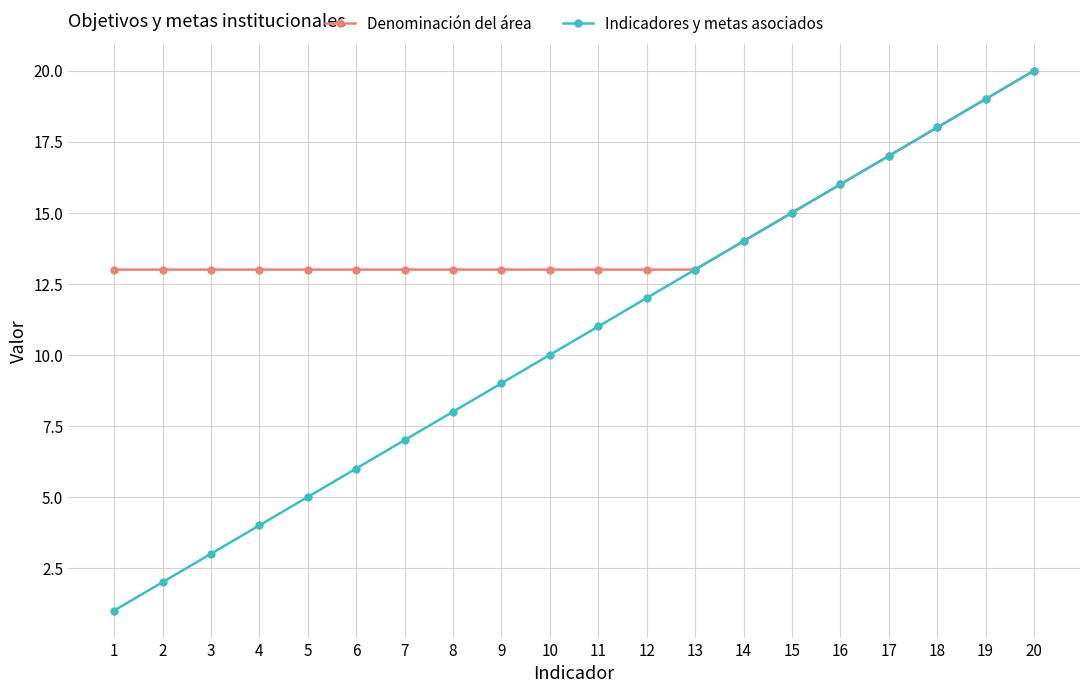

True or false: Denominación del área has a value of 13 at 13.

True